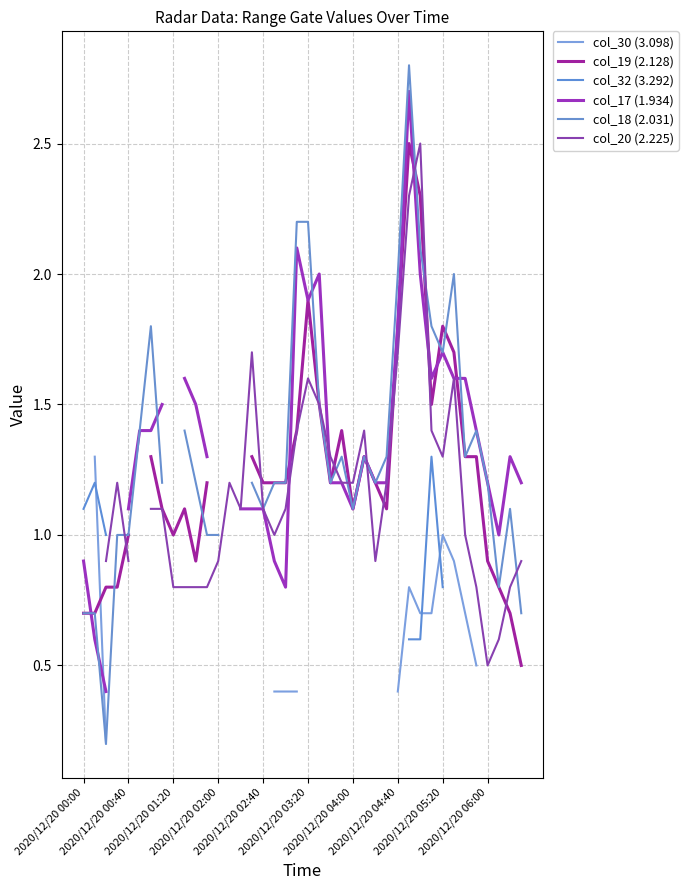

Which series has the widest spread of values?

col_18 (2.031)